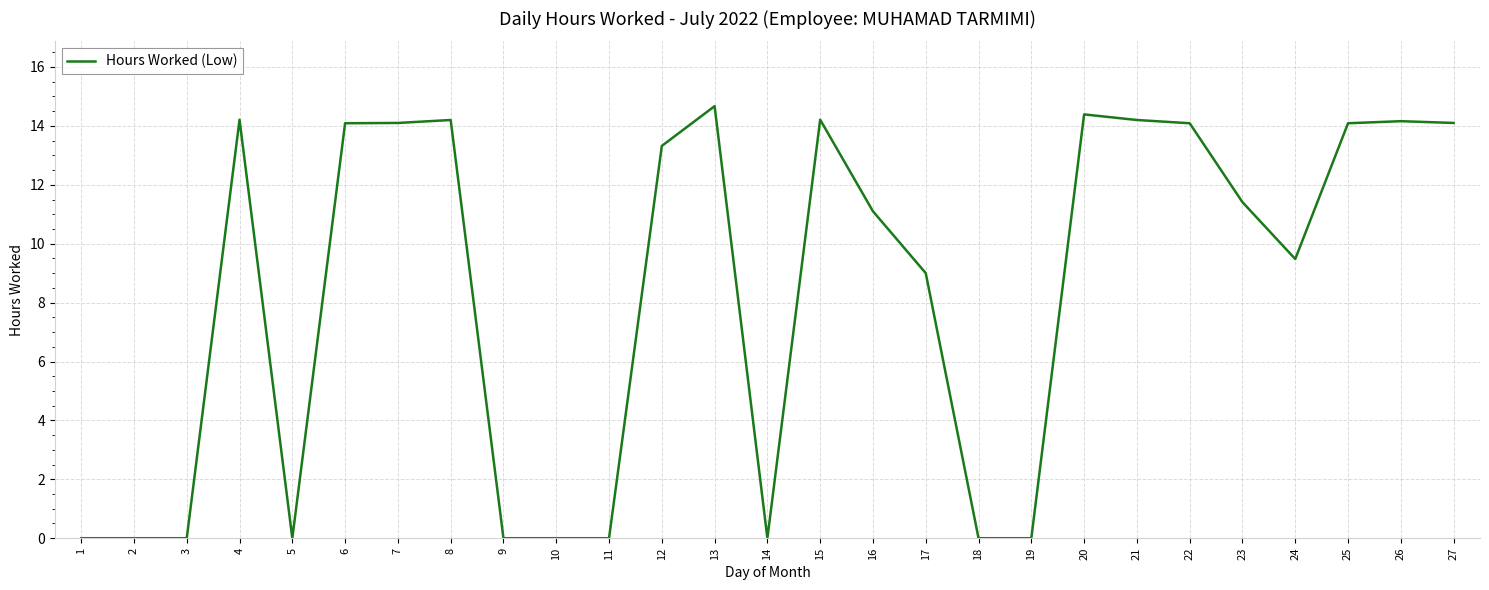

Where is the data nearest to the value 7?

17